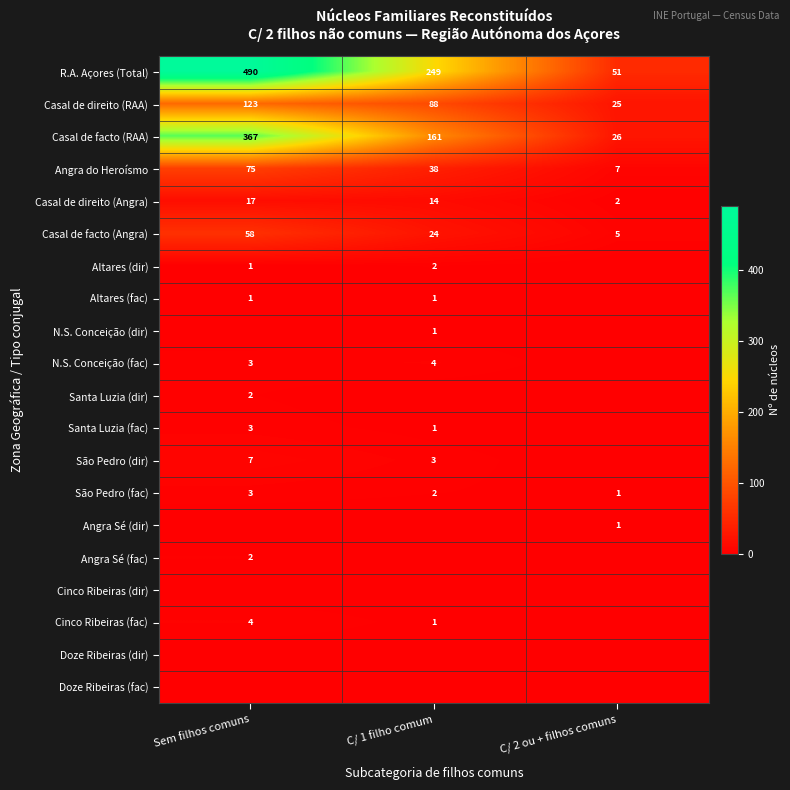

What is the sum of the Angra do Heroísmo values at Sem filhos comuns and C/ 2 ou + filhos comuns?

82